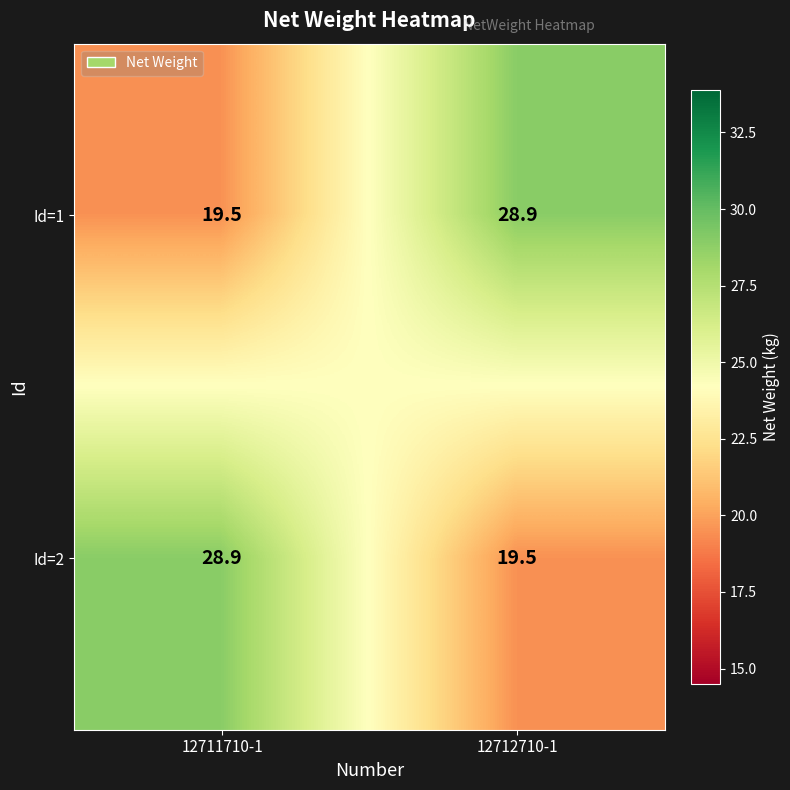

What is the spread (max minus min) of values at 12712710-1?

9.4